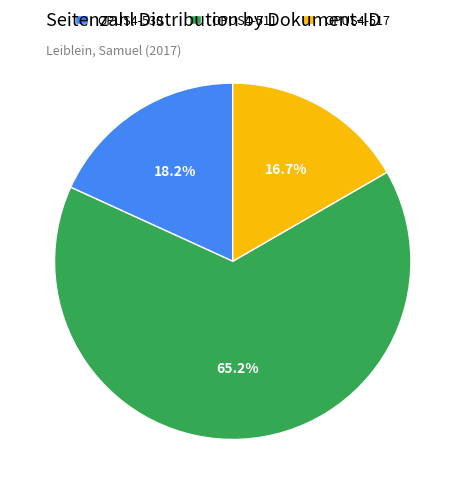

Which category has the smallest portion of the pie?

OPUS4-517